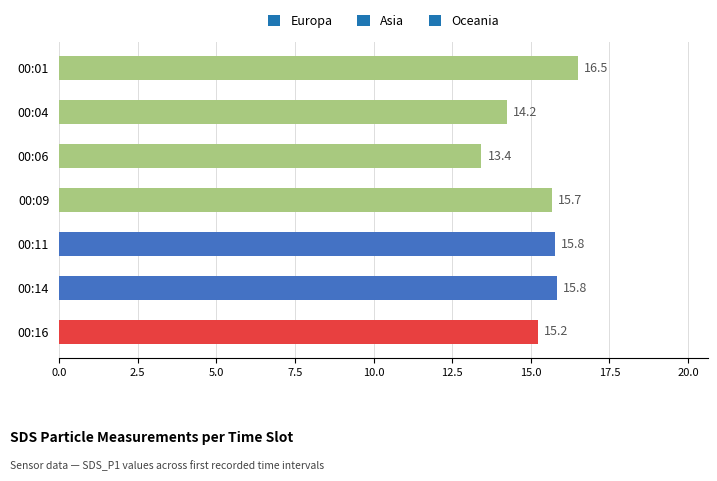

What value does the data have at 00:04?

14.2